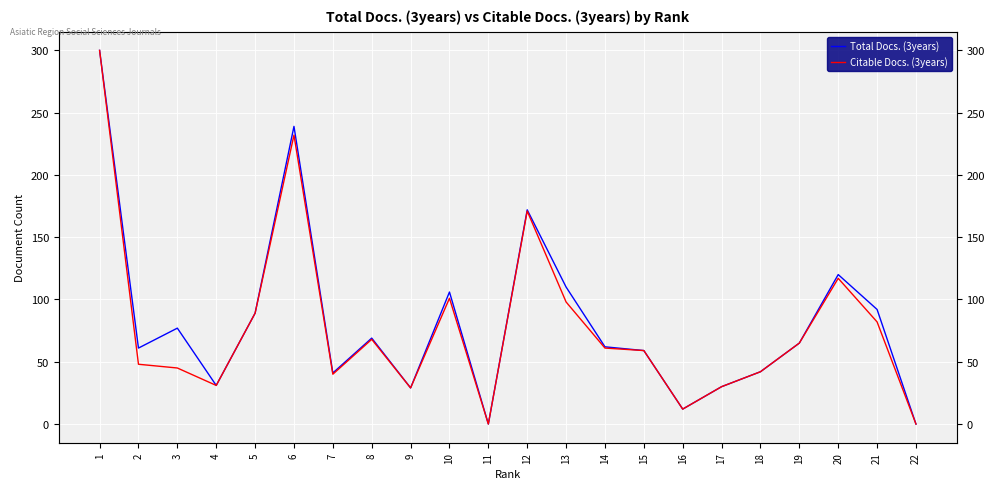

At which category is the sum across all series the highest?

1